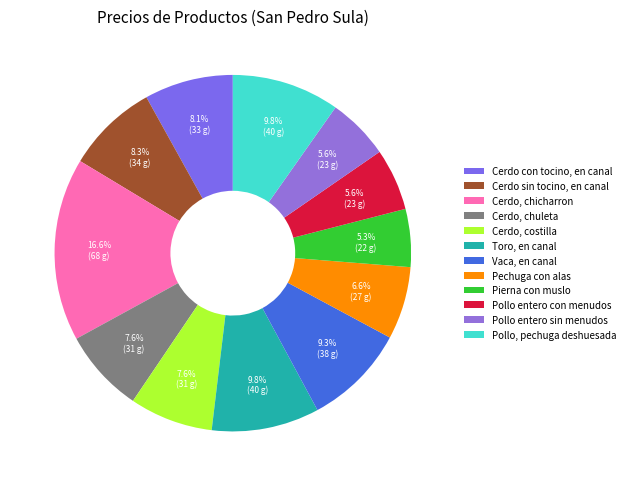

How many segments does this pie chart have?

12